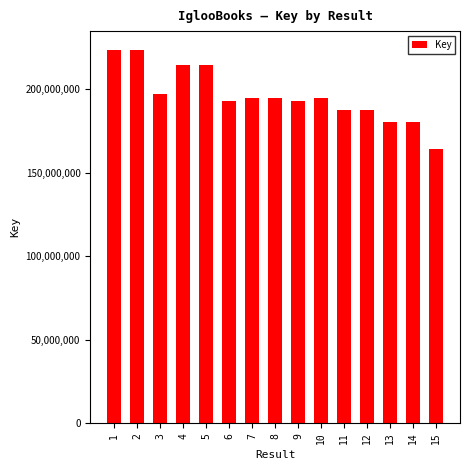

Does the chart contain any negative values?

No